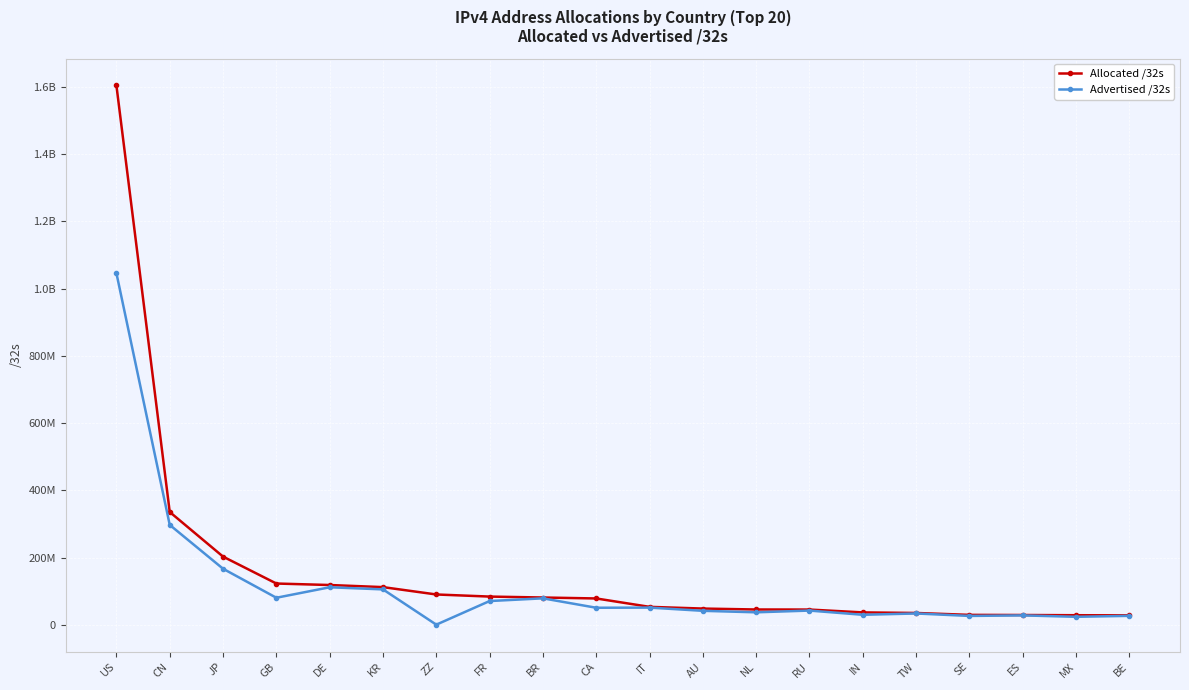

At which category does the chart reach its minimum across all series?

ZZ